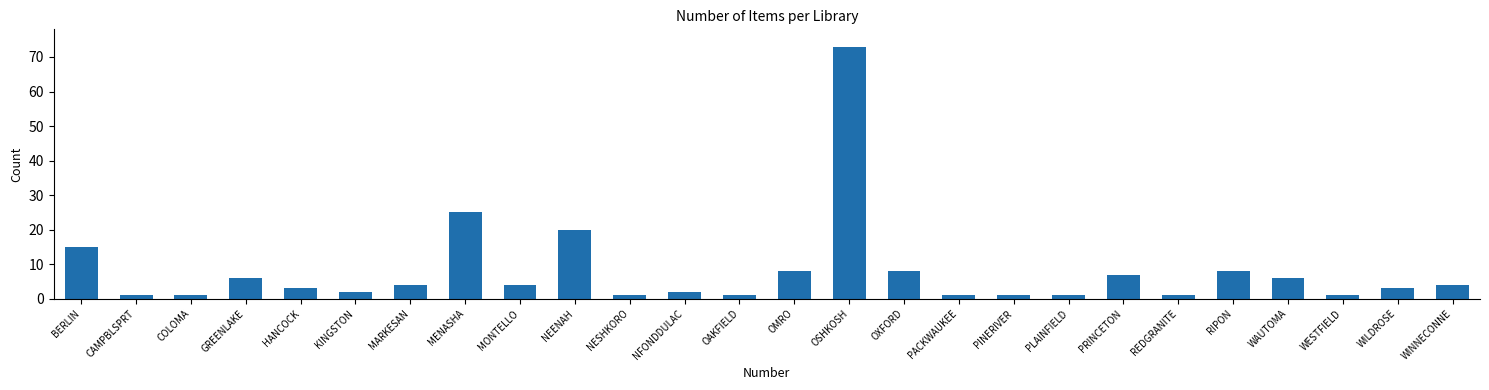

Reading left to right, what are all the values shown in this chart?

15	1	1	6	3	2	4	25	4	20	1	2	1	8	73	8	1	1	1	7	1	8	6	1	3	4